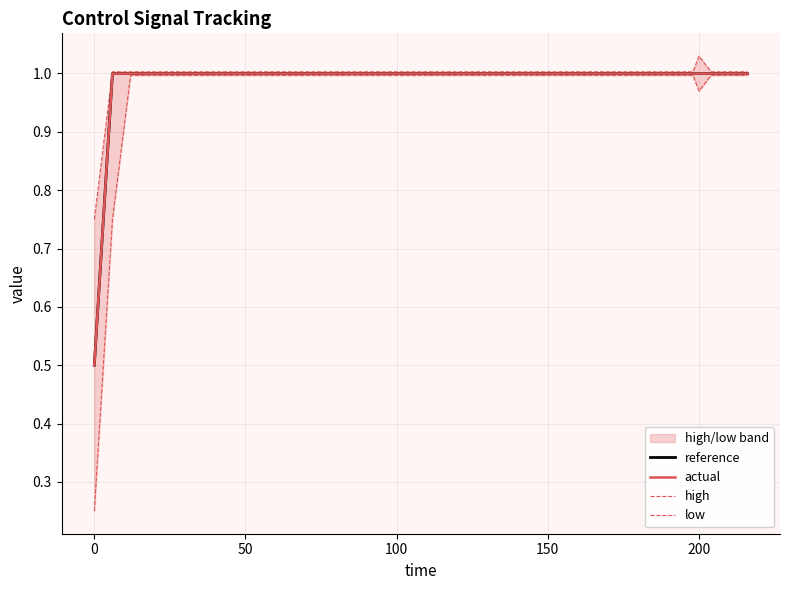

True or false: reference and actual cross at least once.

False